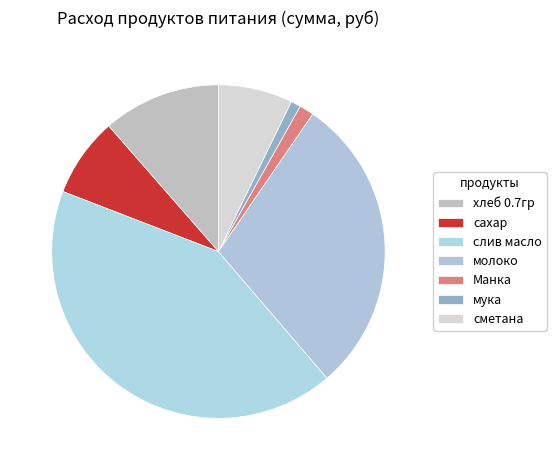

What is the smallest slice in the pie chart?

мука